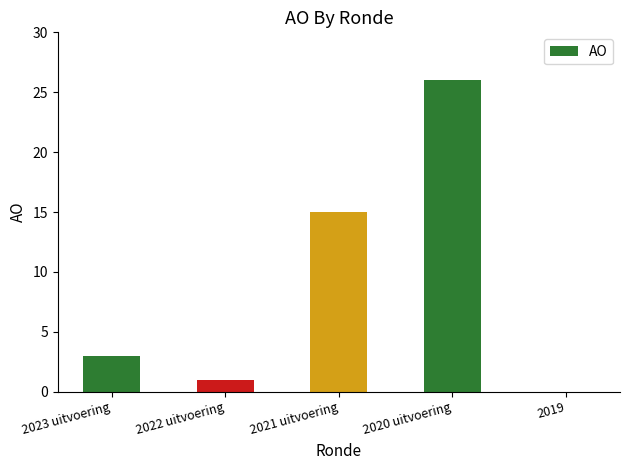

What is the difference between the values at 2019 and 2022 uitvoering?

1